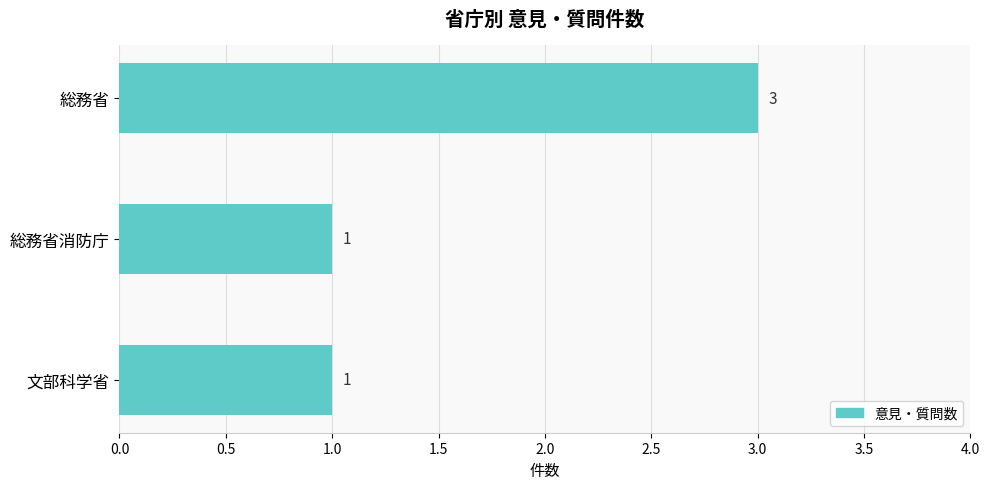

What is the sum of all values?

5